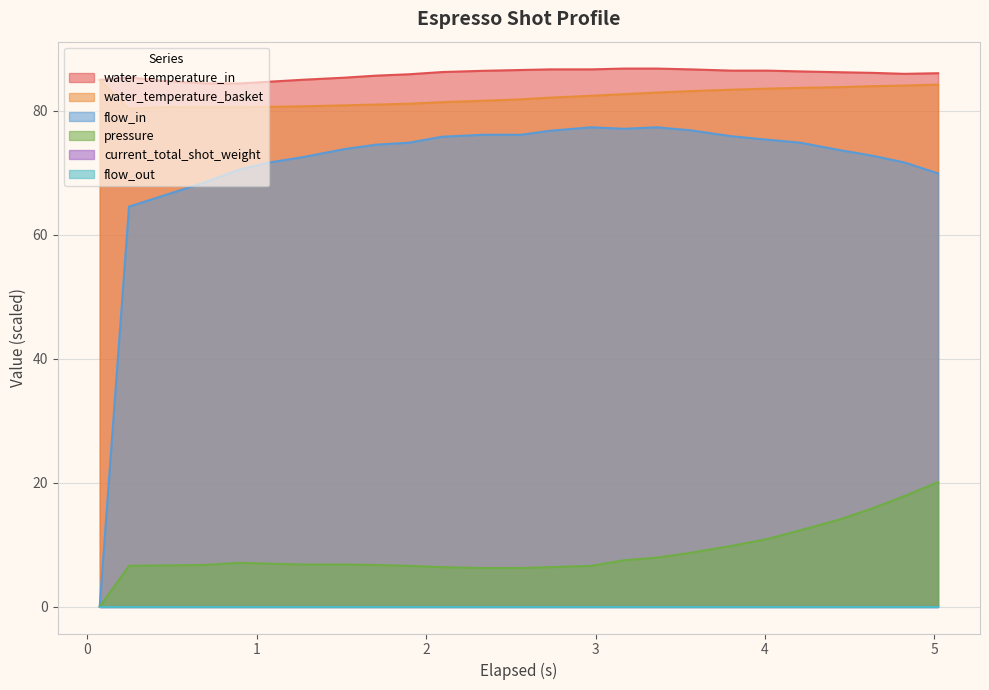

At which label does flow_in reach its minimum?

0.073